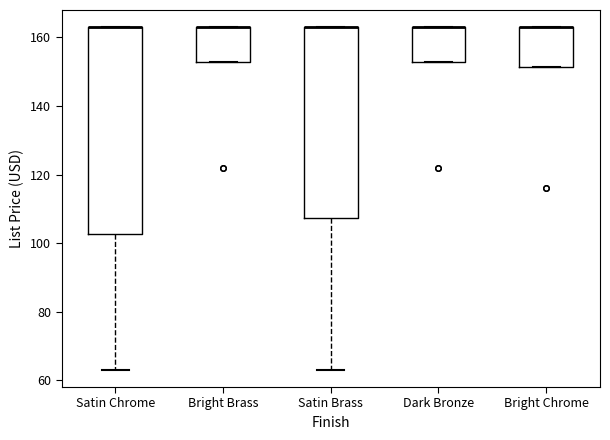

Reading left to right, read every box against the y-axis: the position of its median line, the range the box covers, and the ends of its whiskers. The values are not printed on the chart, so give them approximately, as read against the axis.

Satin Chrome: median 164 (drawn on the box's upper edge), box 102 to 164, whiskers 64 to 164
Bright Brass: median 164 (drawn on the box's upper edge), box 152 to 164, whiskers 152 to 164
Satin Brass: median 164 (drawn on the box's upper edge), box 108 to 164, whiskers 64 to 164
Dark Bronze: median 164 (drawn on the box's upper edge), box 152 to 164, whiskers 152 to 164
Bright Chrome: median 164 (drawn on the box's upper edge), box 152 to 164, whiskers 152 to 164